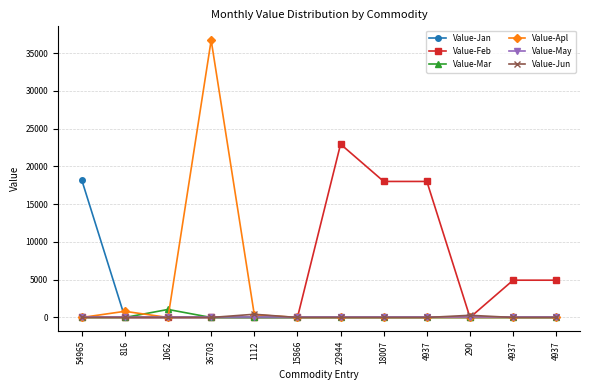

How many data points in Value-Jan are above 0?

1